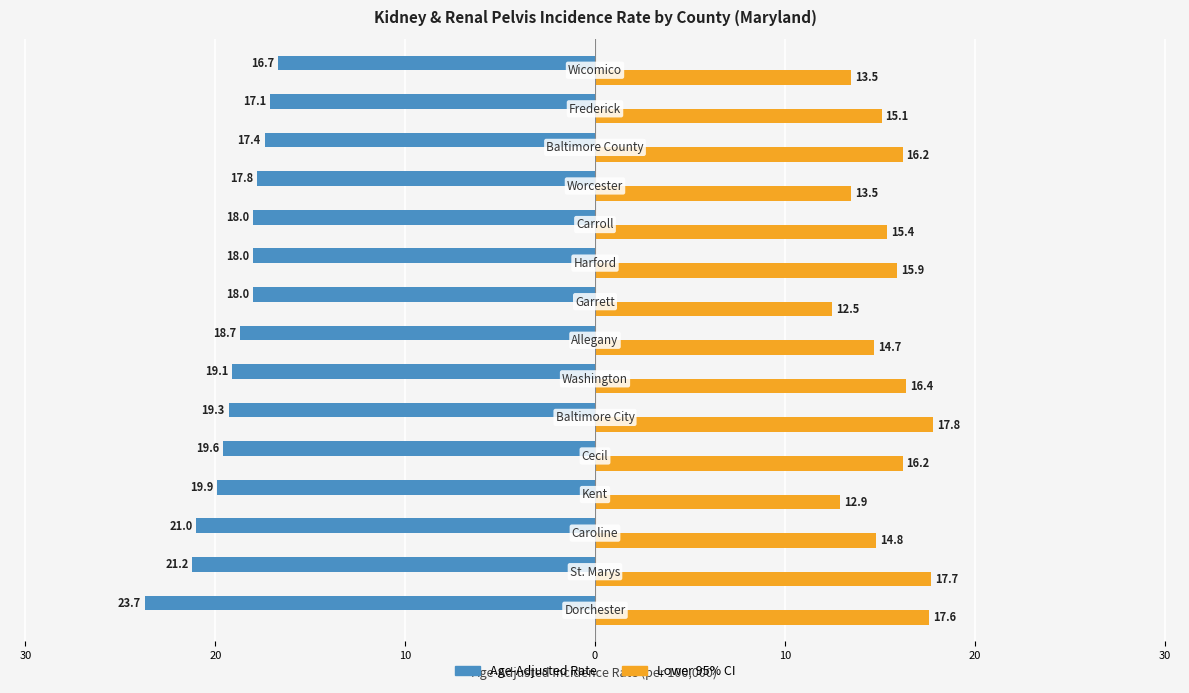

What are all the series names shown in the legend?

Age-Adjusted Rate, Lower 95% CI